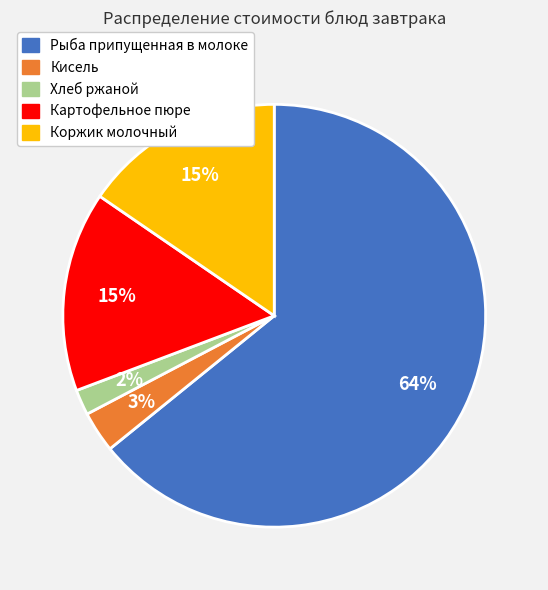

How many slices are in this pie chart?

5